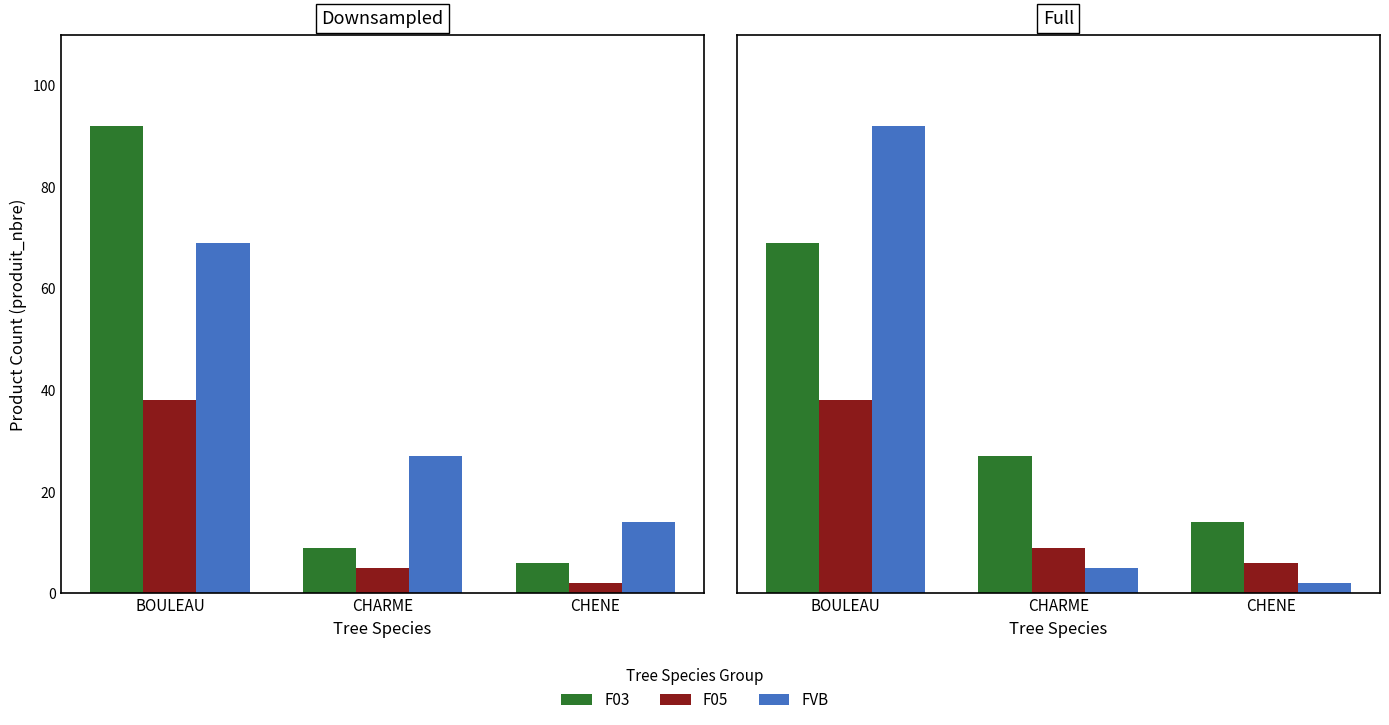

The value of FVB at CHENE is 2. True or false?

True